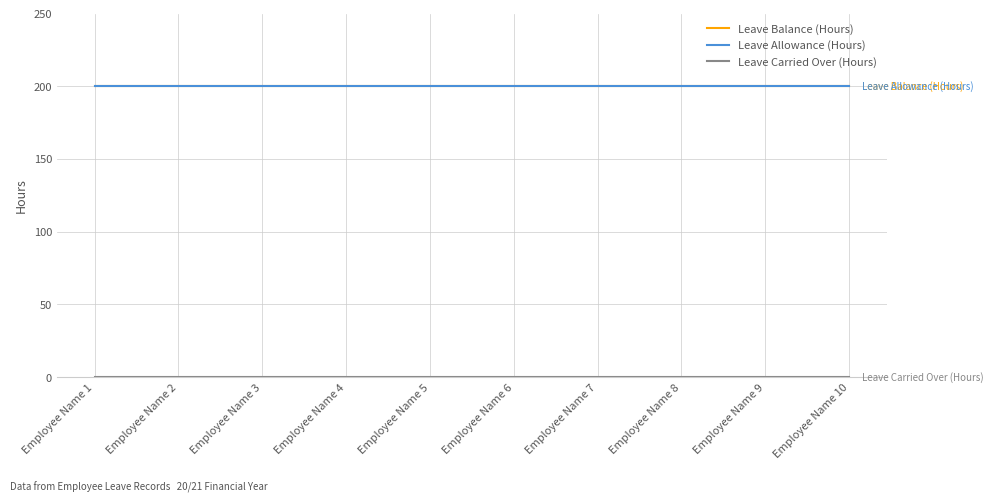

Which has a higher value, Employee Name 7 or Employee Name 2?

Employee Name 7